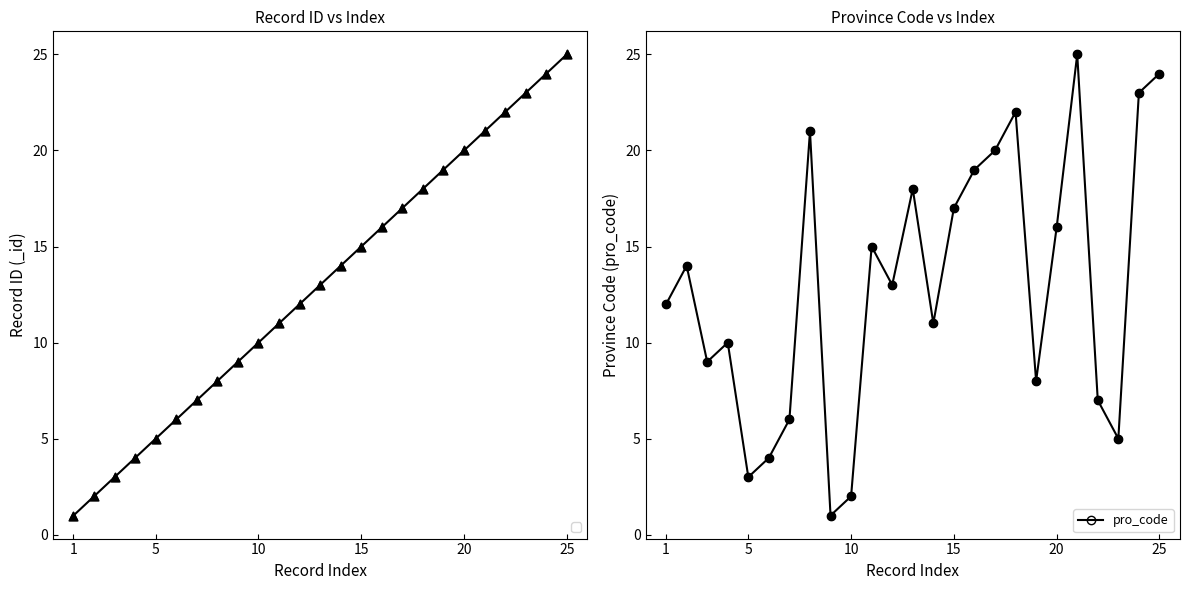

True or false: pro_code has more than 2 interior local peaks.

True